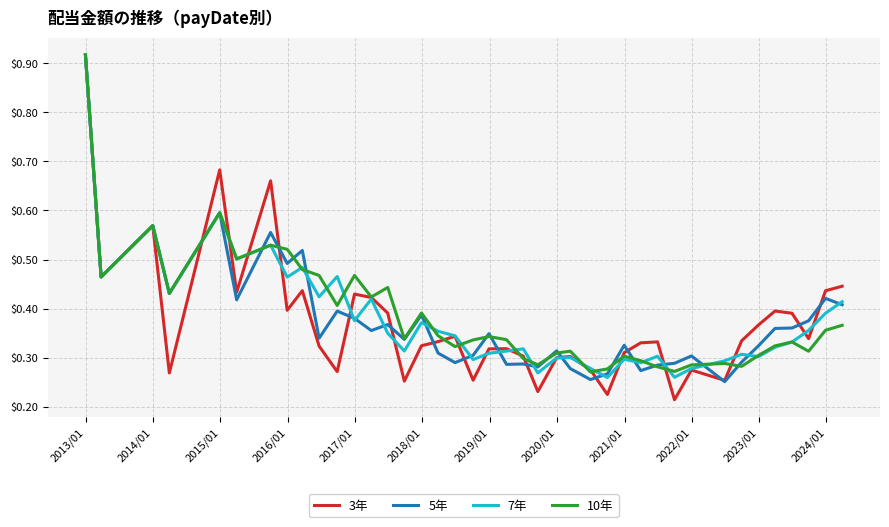

Does the chart have visible grid lines?

Yes